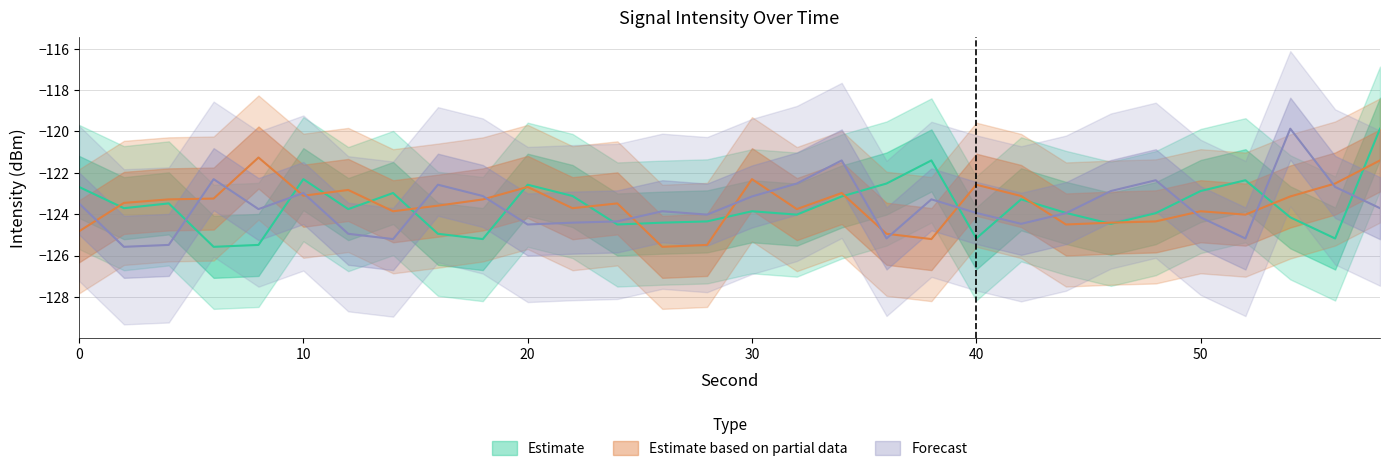

What is the value of the Forecast point at the 8th from the left?

-125.2